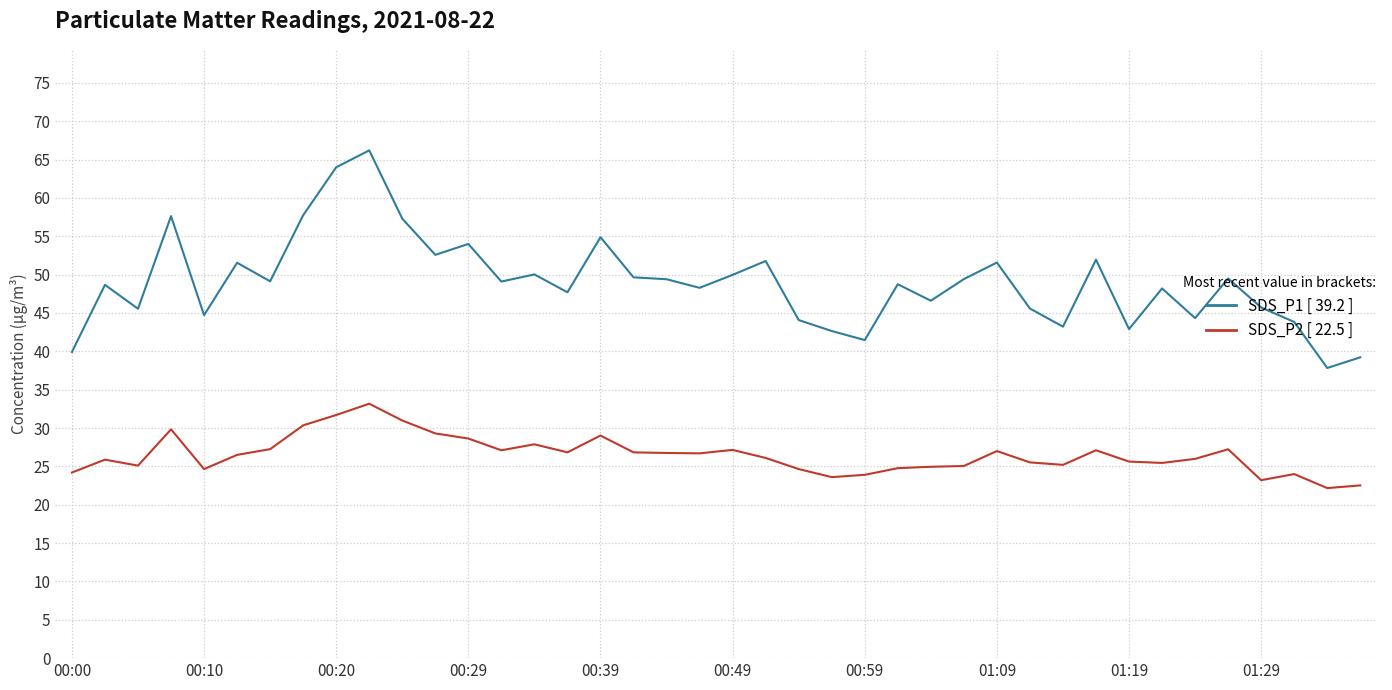

What is the greatest value displayed?

66.2